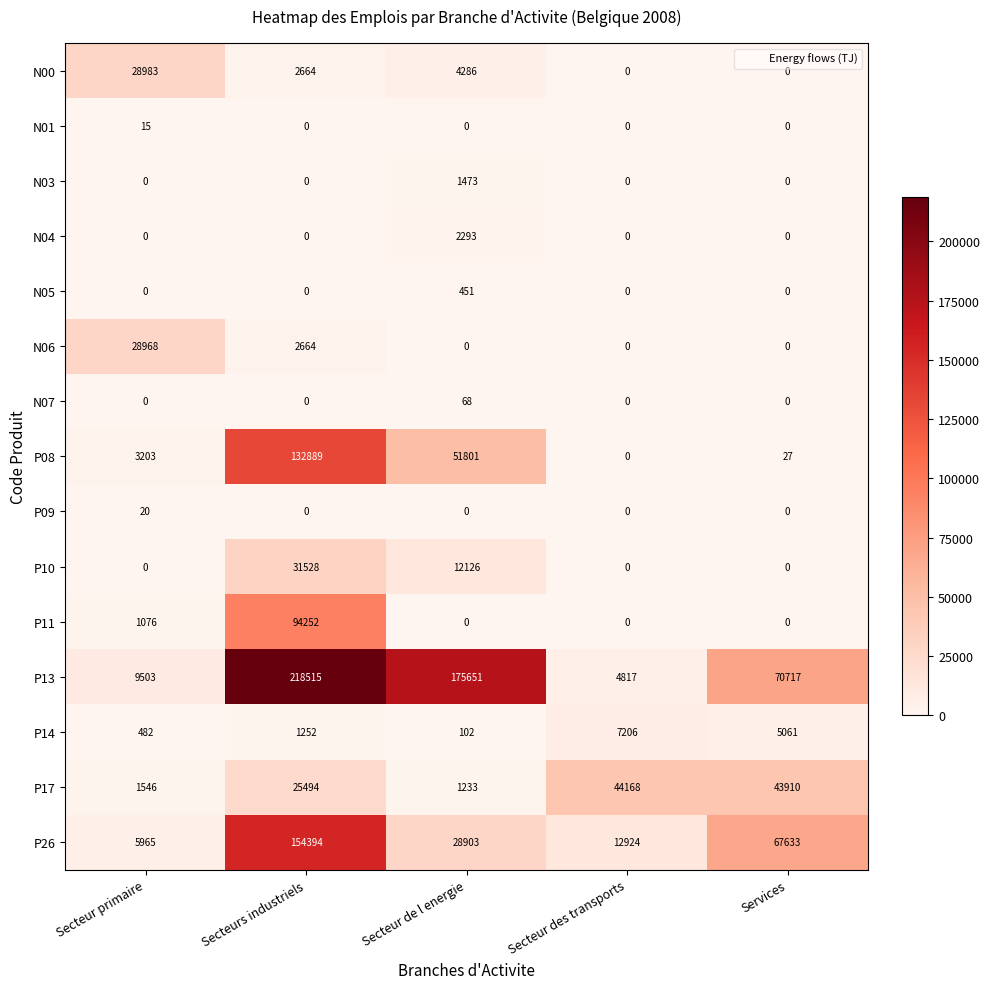

List the series in order of their peak value, highest first.

P13, P26, P08, P11, P17, P10, N00, N06, P14, N04, N03, N05, N07, P09, N01